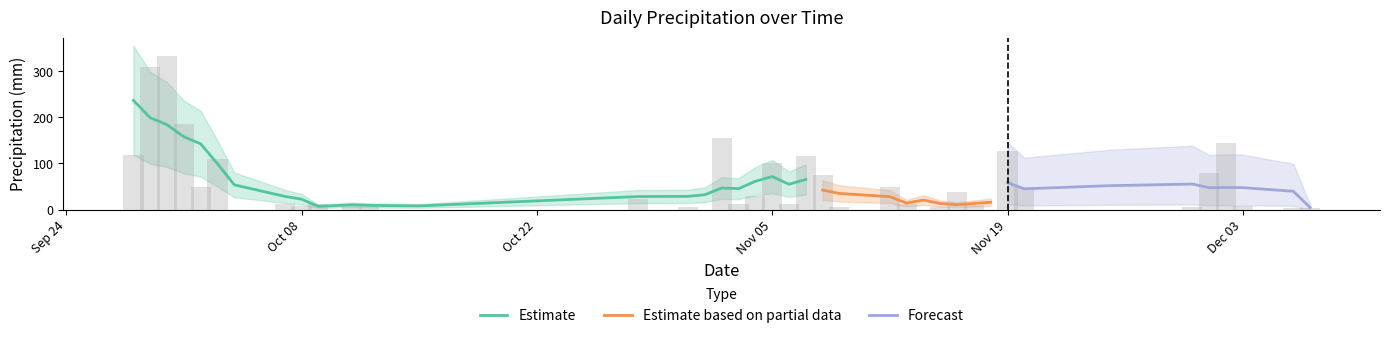

Between 2013-10-01 and 2013-10-08, which is larger?

2013-10-01